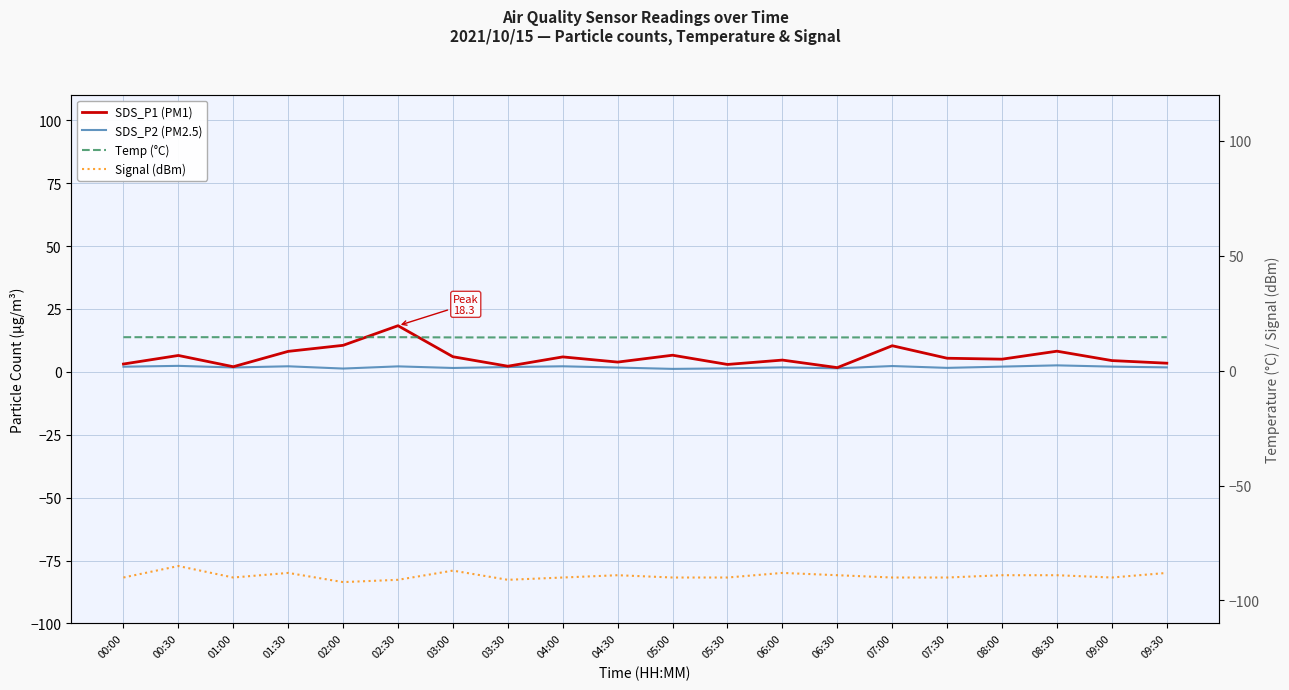

What is the total value across all series at 00:00?

-70.3